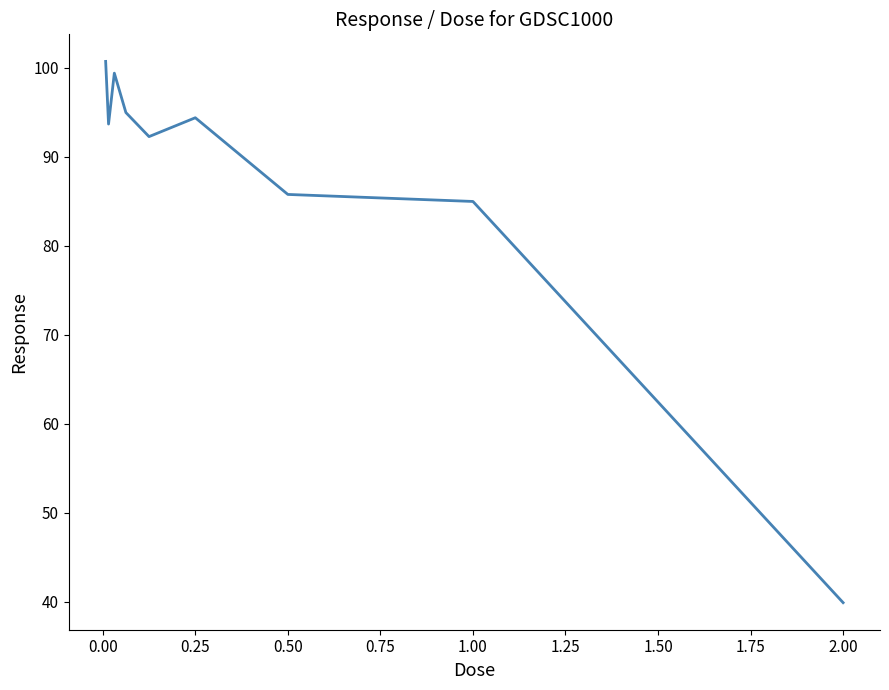

Reading left to right, what are all the values shown in this chart?

100.7	93.7	99.4	94.9	92.2	94.4	85.8	85.0	39.9